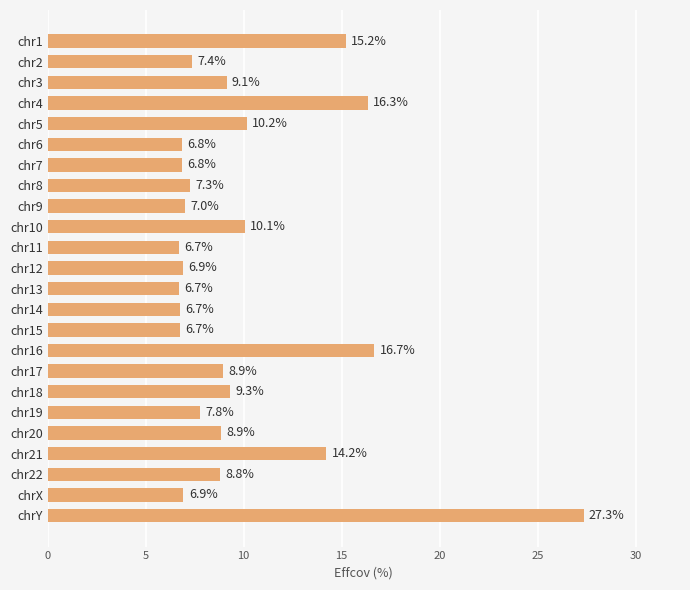

At which label is the value closest to 17?

chr16